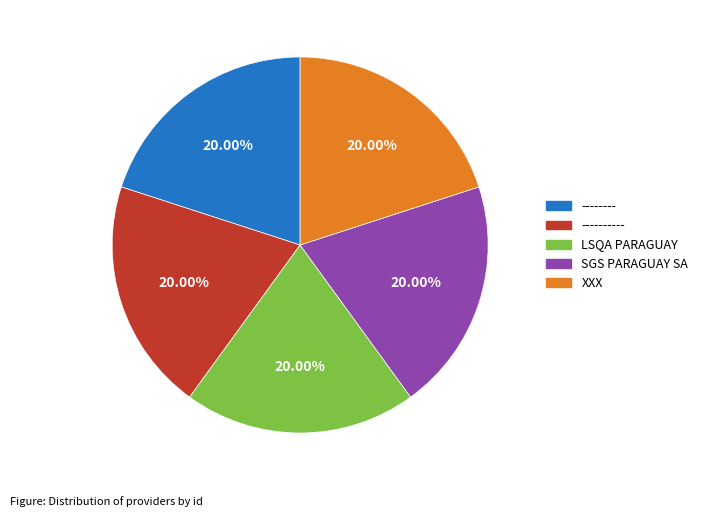

What percentage is the SGS PARAGUAY SA slice, to the nearest percent?

20%